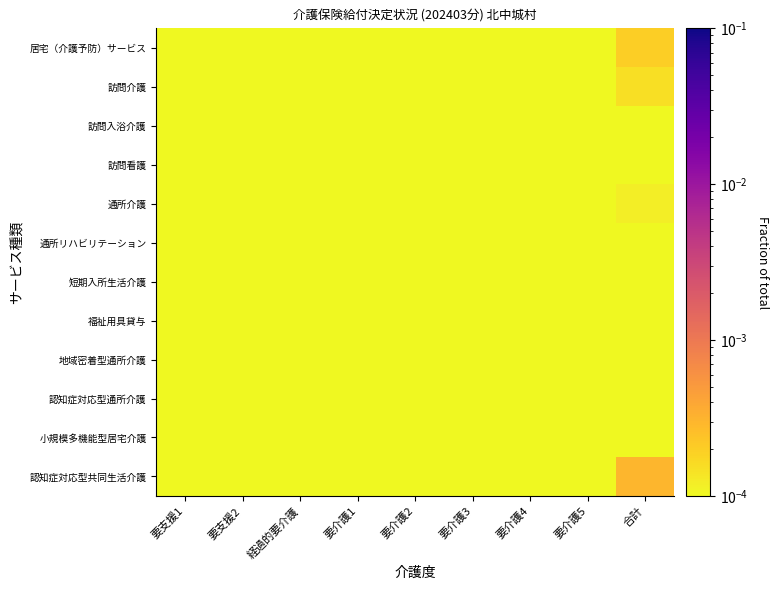

Which has a higher value, 要介護1 or 要介護2?

要介護1